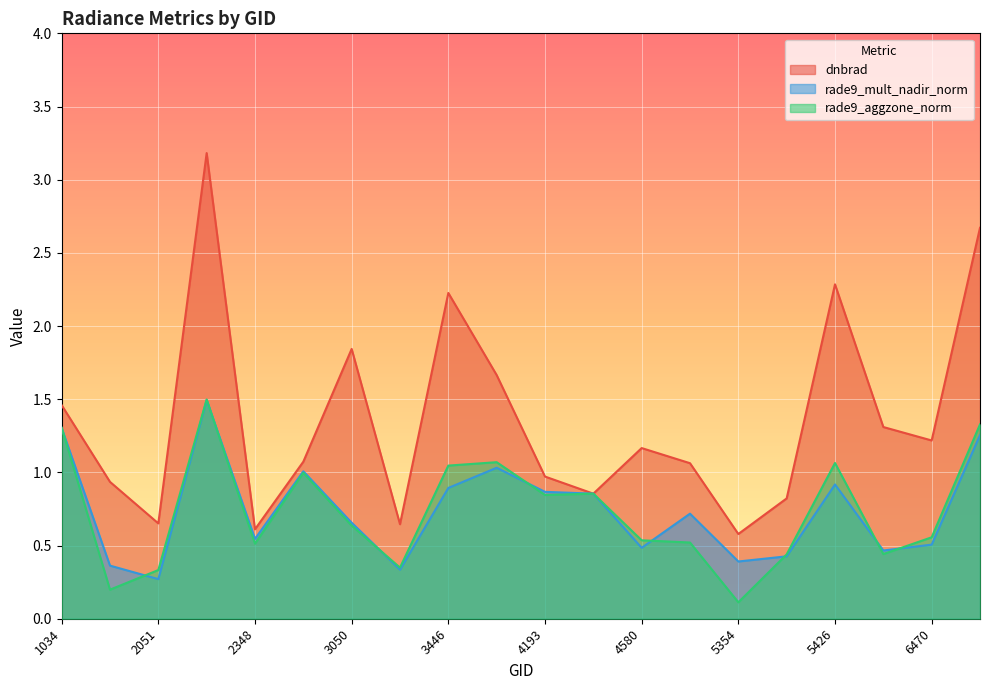

What is the sum of the dnbrad values at 5426 and 4445?

3.1